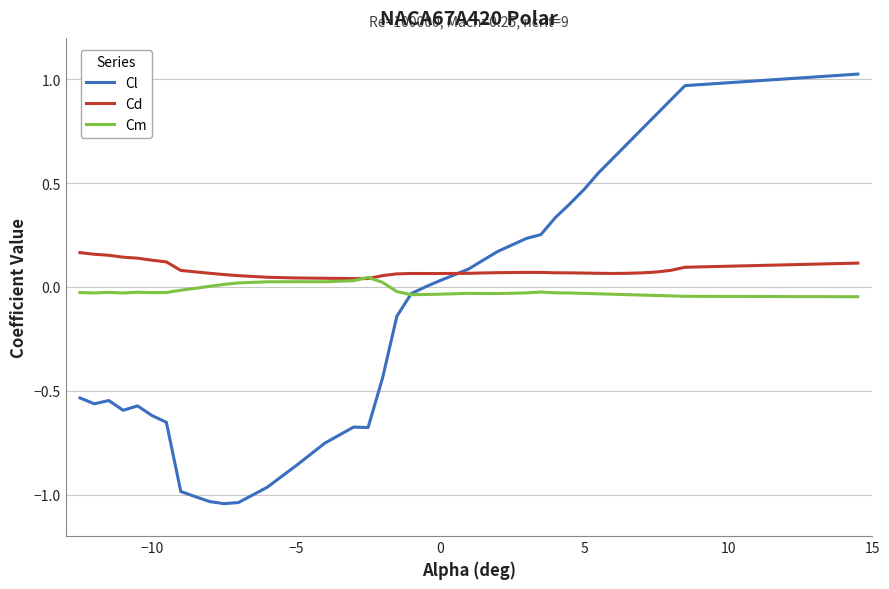

Which series has the largest total across all categories?

Cd